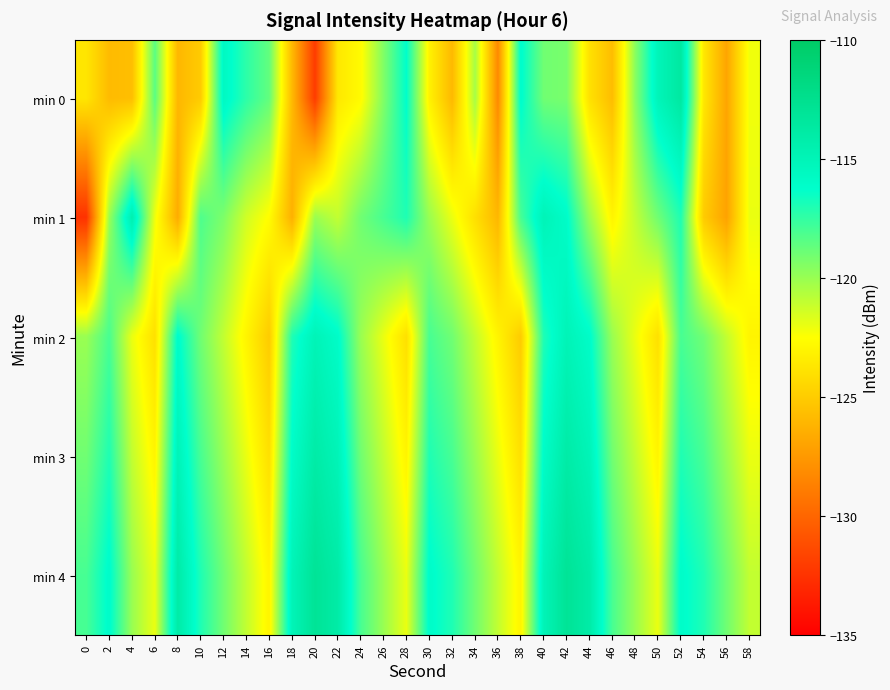

What is the maximum value shown in the chart?

-113.0